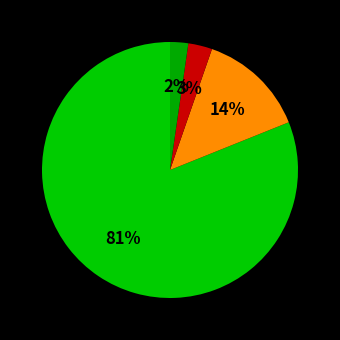

Is there any slice that represents more than half of the pie?

Yes